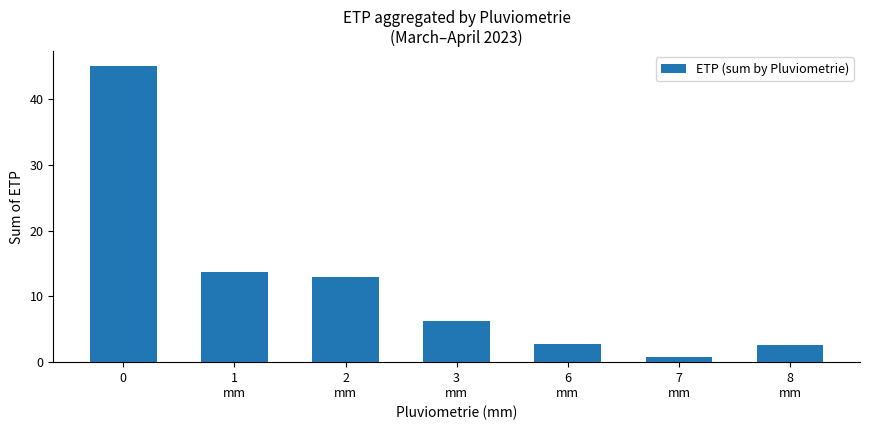

What is the value of the 5th bar from the left?

2.7